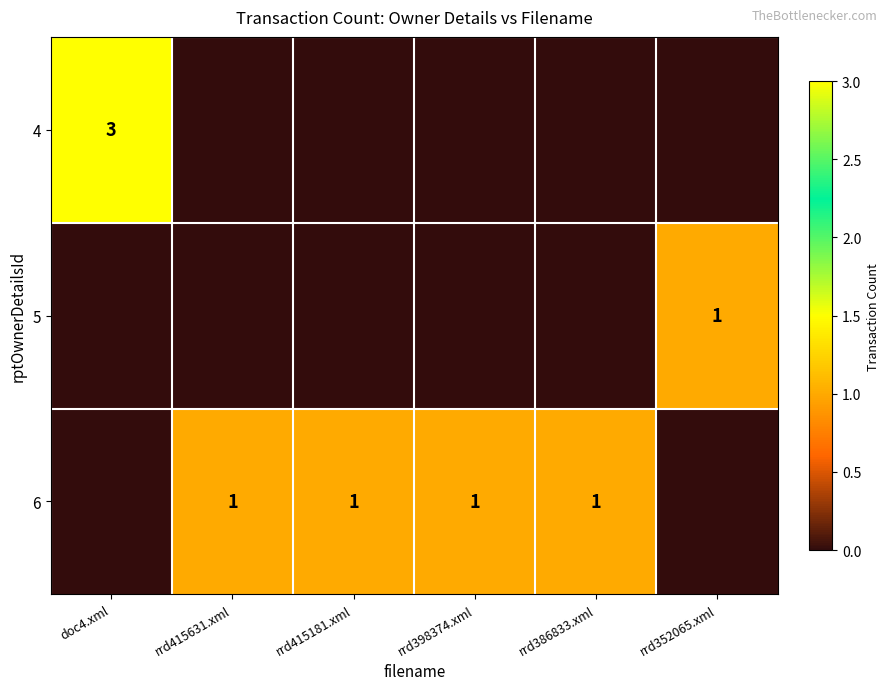

How many series are shown in this chart?

3